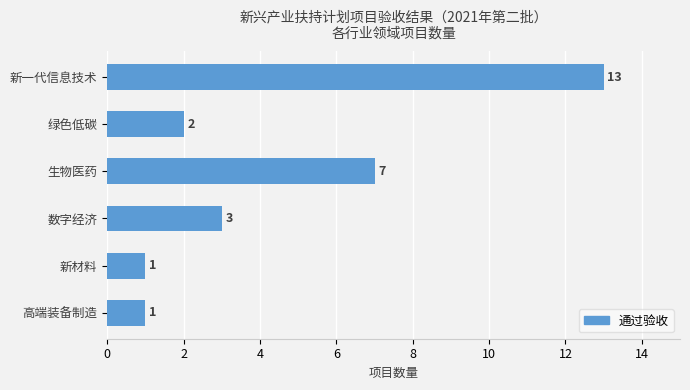

What is the difference between the maximum and second lowest values?

12